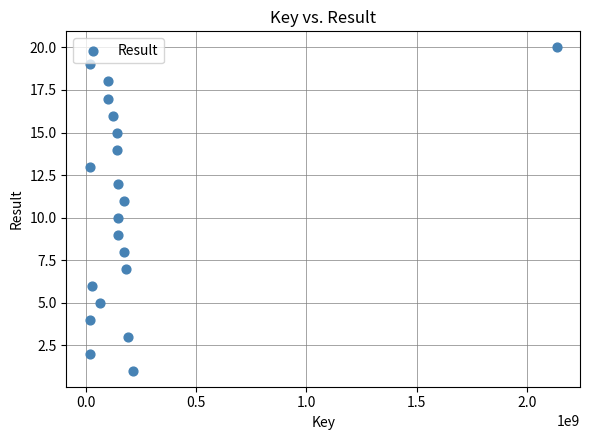

What is the range of Y values (max minus min)?

19